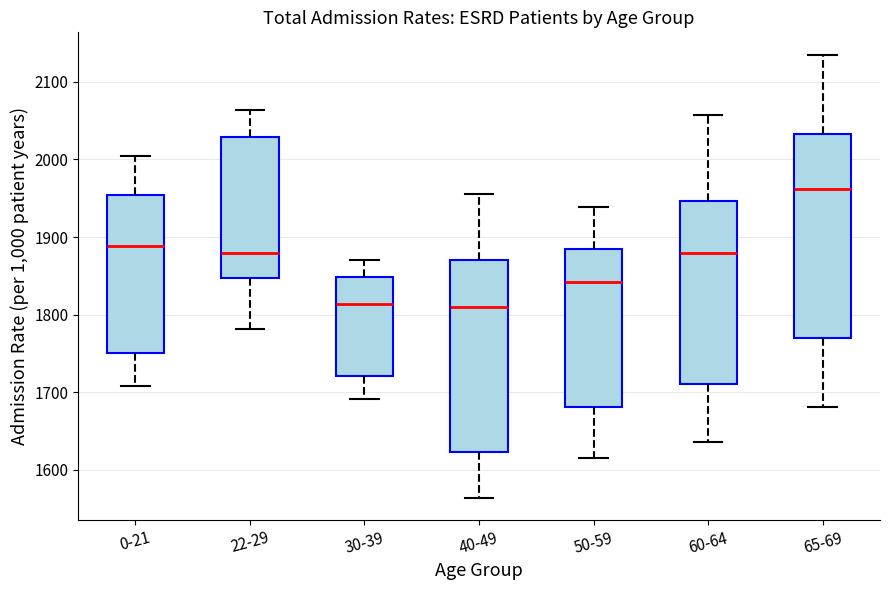

Which box is the tallest, from its lower edge to its upper edge?

65-69